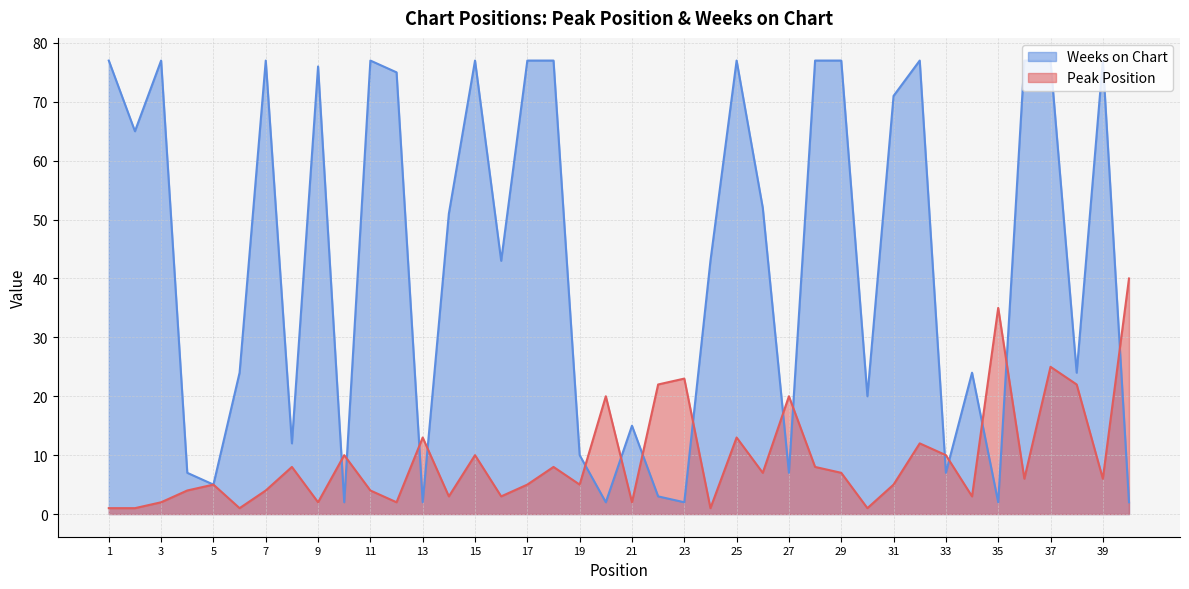

Is the value of Peak Position at 11 greater than the value of Weeks on Chart at 18?

No